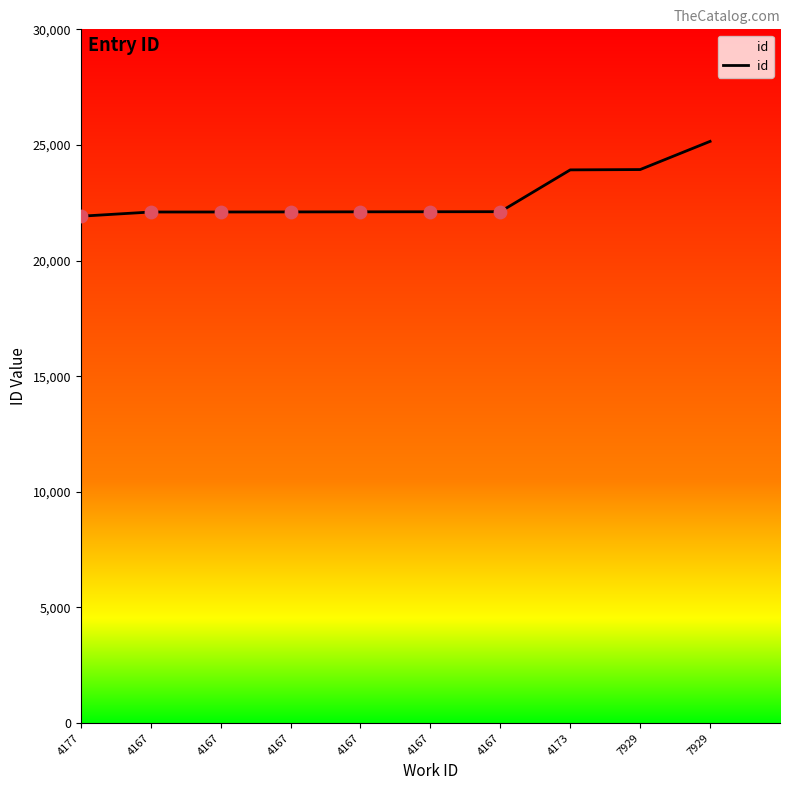

What is the change in value from 4167 to 7929?

+3054